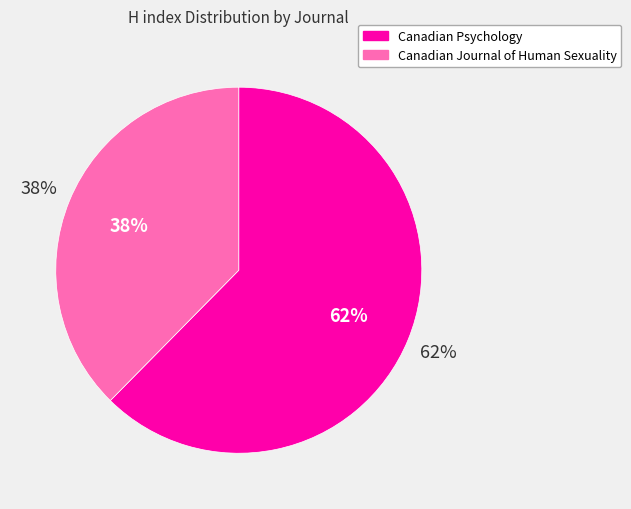

True or false: Canadian Journal of Human Sexuality accounts for 38% of the total.

True